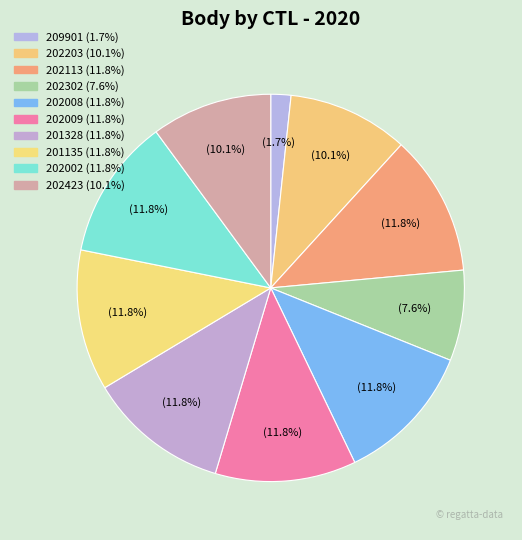

What is the smallest slice in the pie chart?

209901